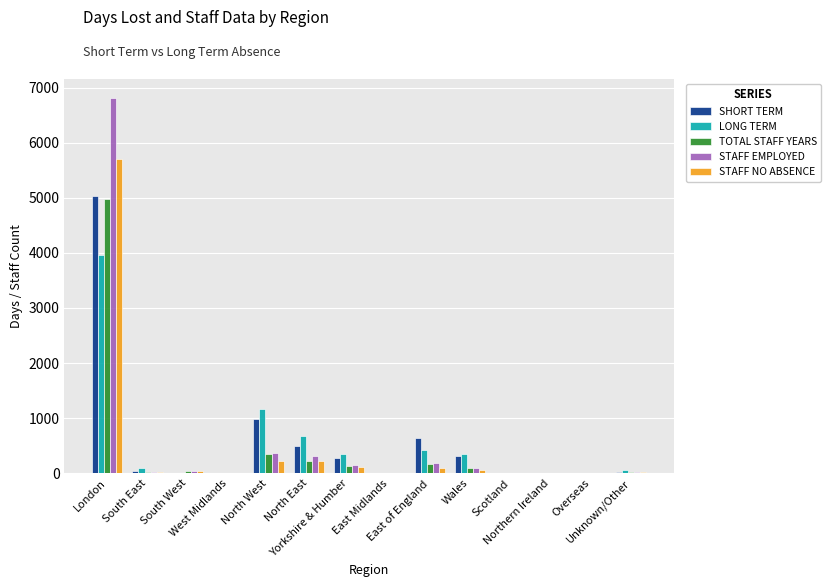

Is the value of STAFF NO ABSENCE at Northern Ireland greater than the value of SHORT TERM at Wales?

No